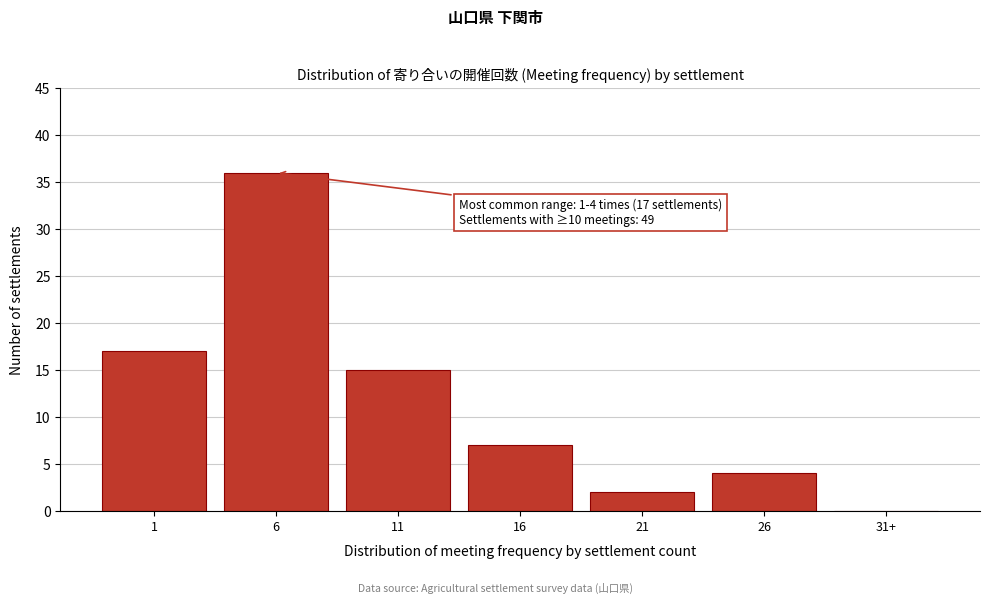

Reading left to right, list all the values displayed in this chart.

1=17	6=36	11=15	16=7	21=2	26=4	31+=0